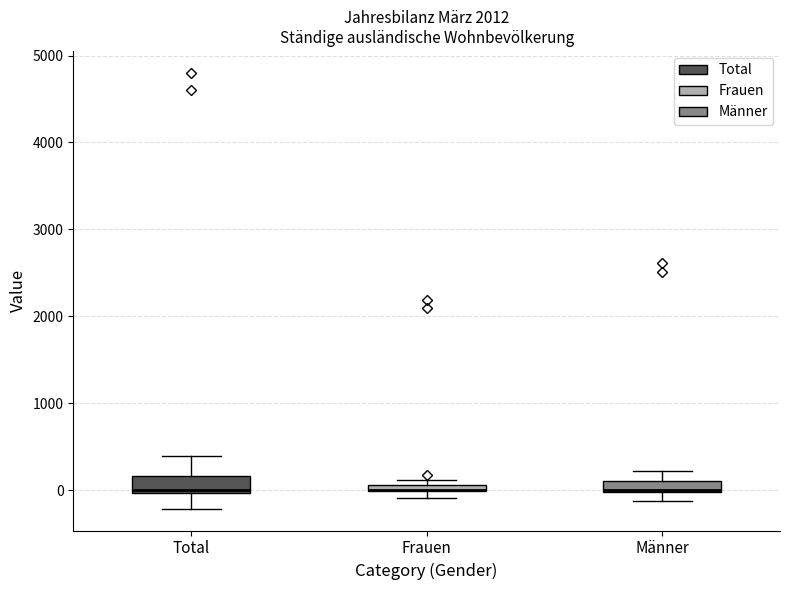

Where does the lower whisker of the box for Total end on the y-axis? The values are not printed on the chart, so give them approximately, as read against the axis.

-200